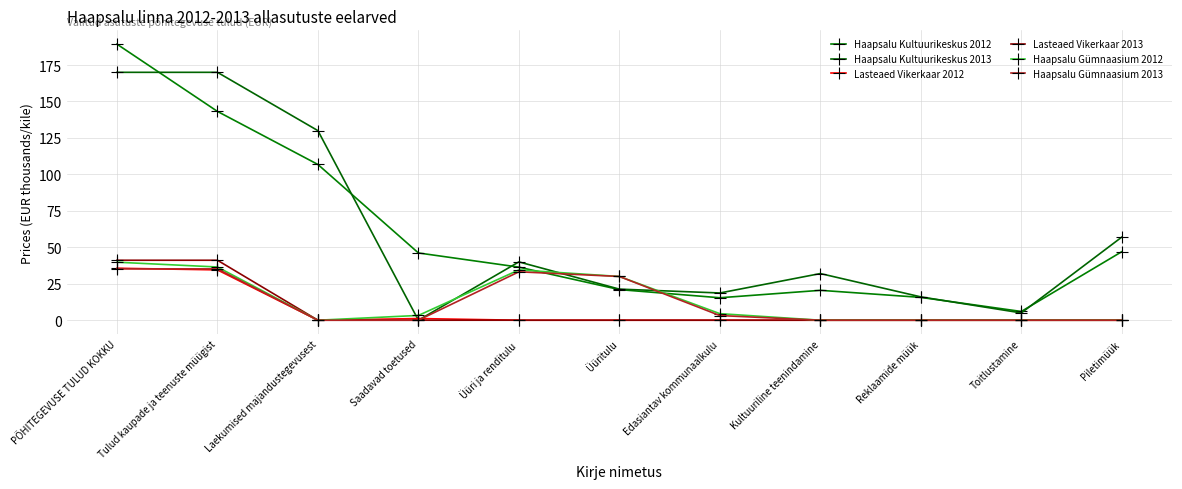

What is the difference between the highest and lowest values at Kultuuriline teenindamine?

32.0